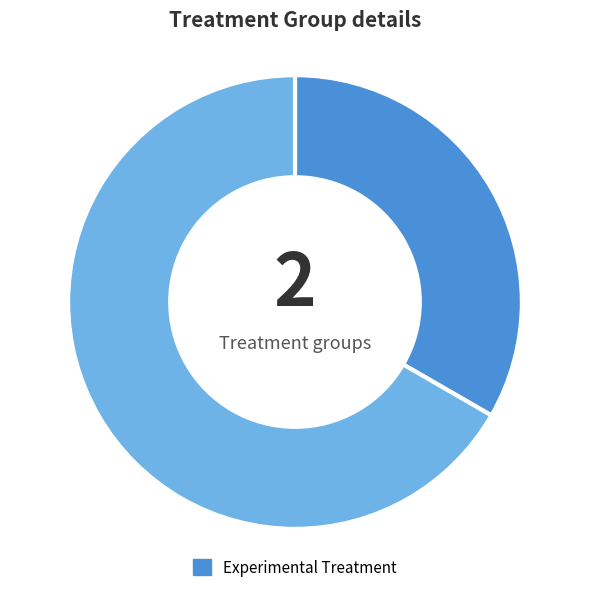

Is there any slice that represents more than half of the pie?

Yes